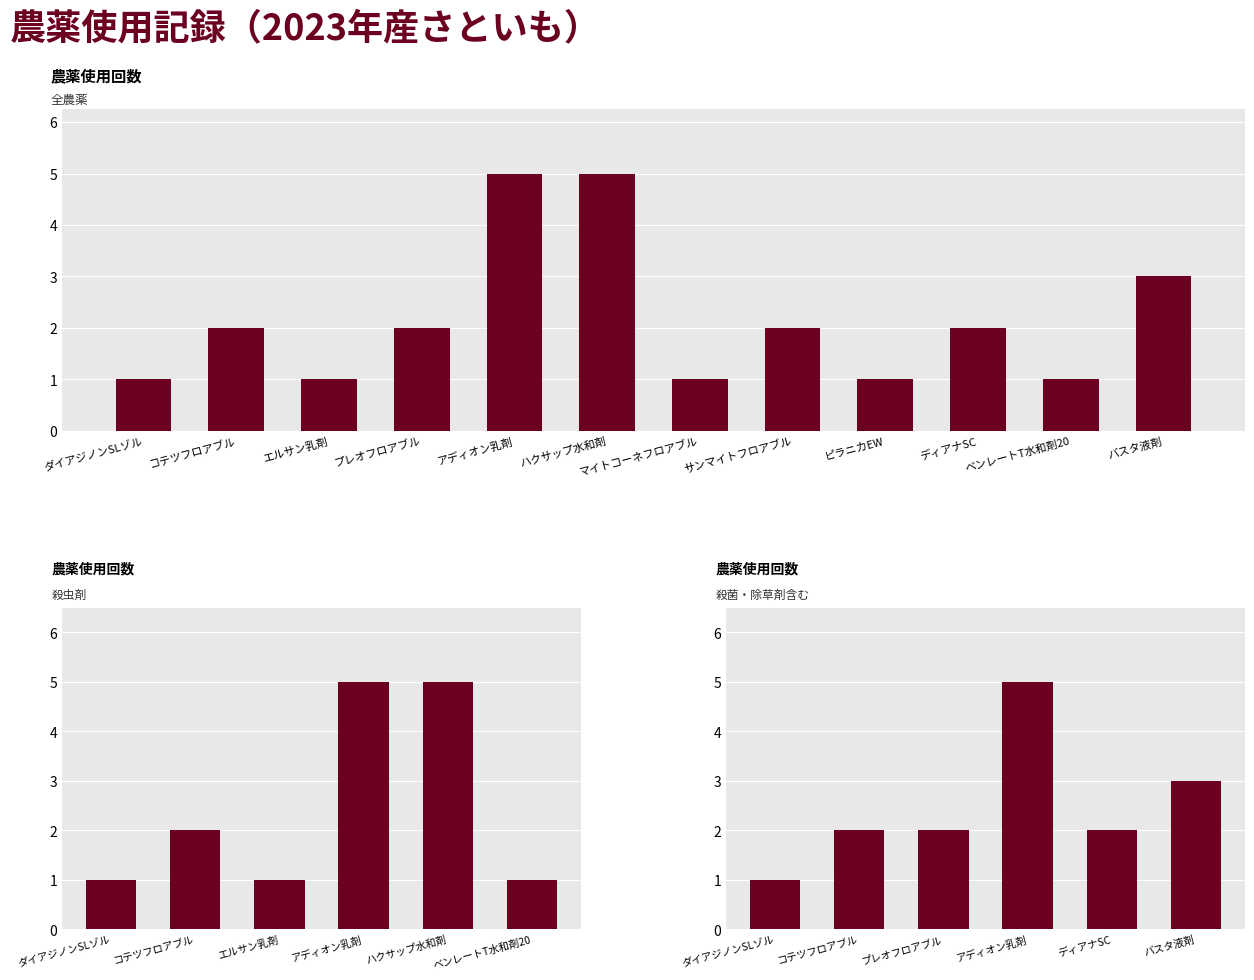

Is it true that the value at ディアナSC is 2?

True